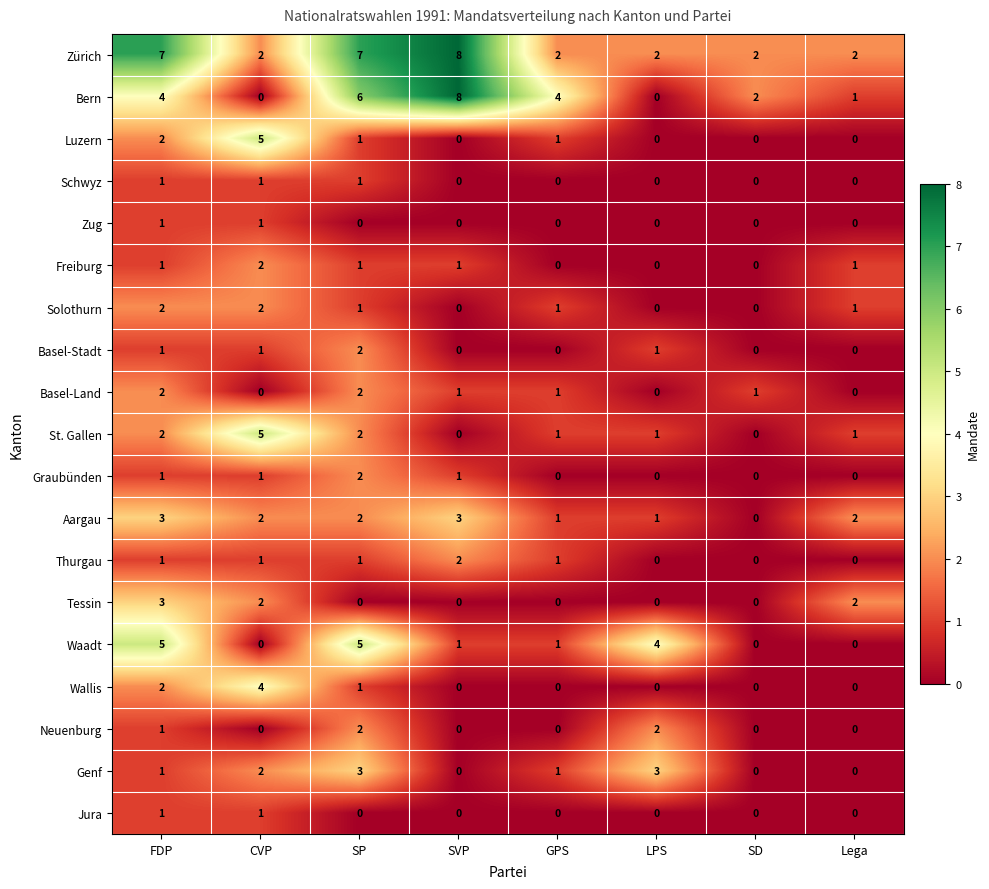

The Freiburg series shows 2 at SP. True or false?

False